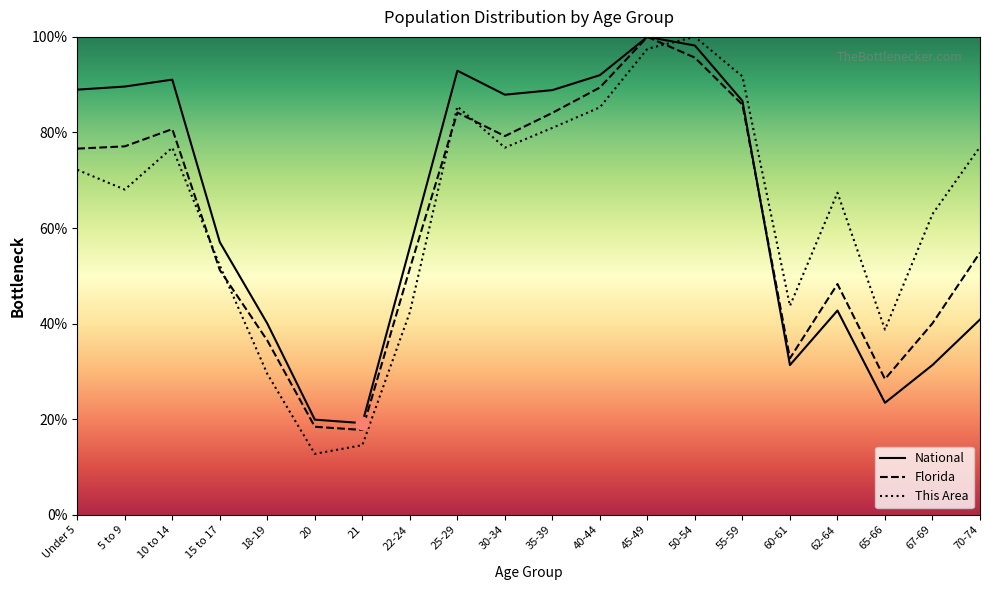

At how many categories does at least one series exceed 31?

18